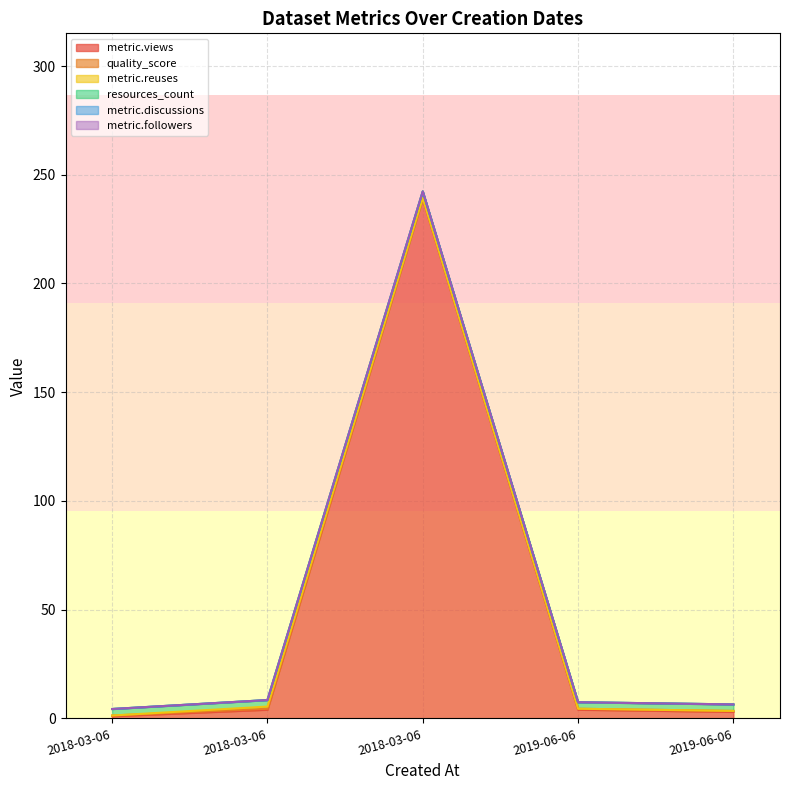

At which category is the sum across all series the highest?

2018-03-06